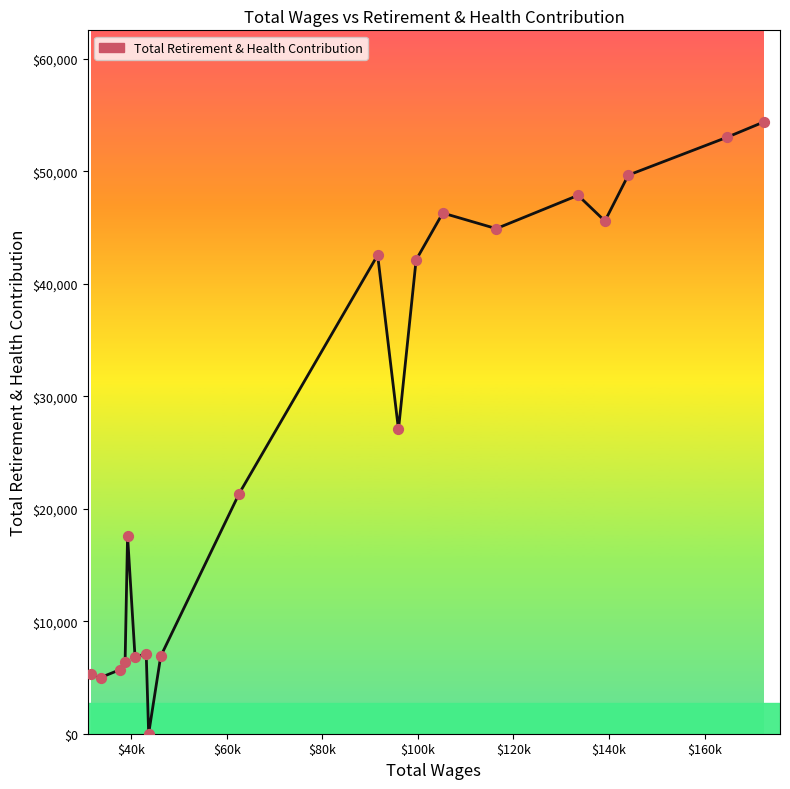

What is the difference between the maximum and minimum values?

54364